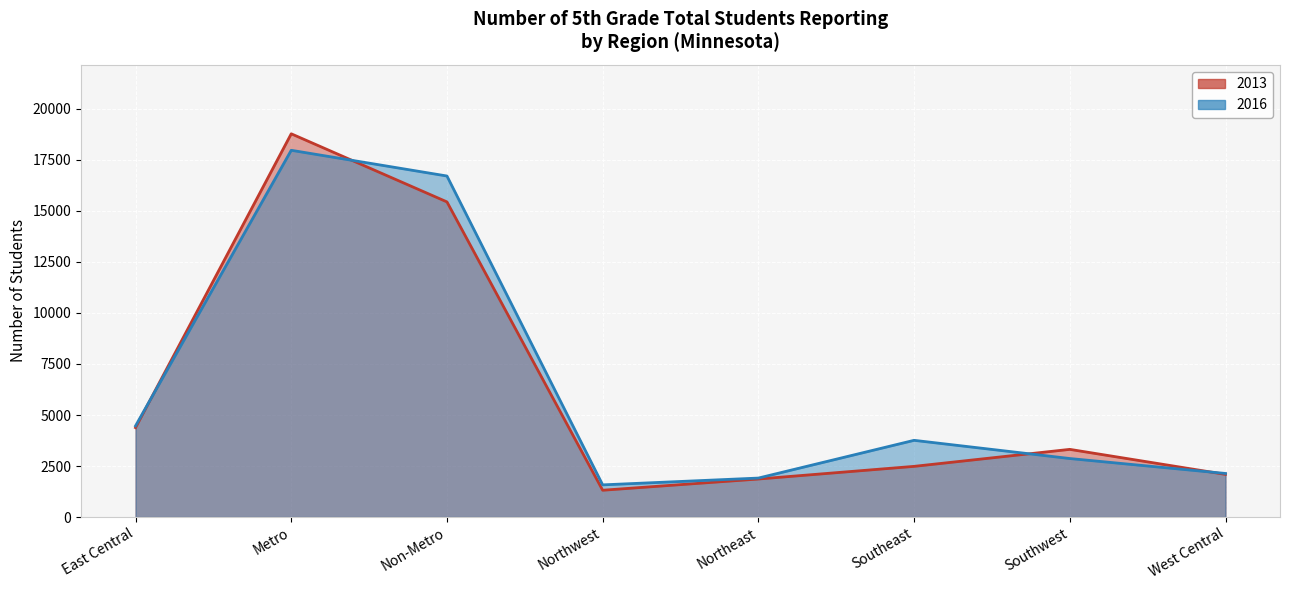

What is the value of the 2016 point at the 5th from the left?

1909